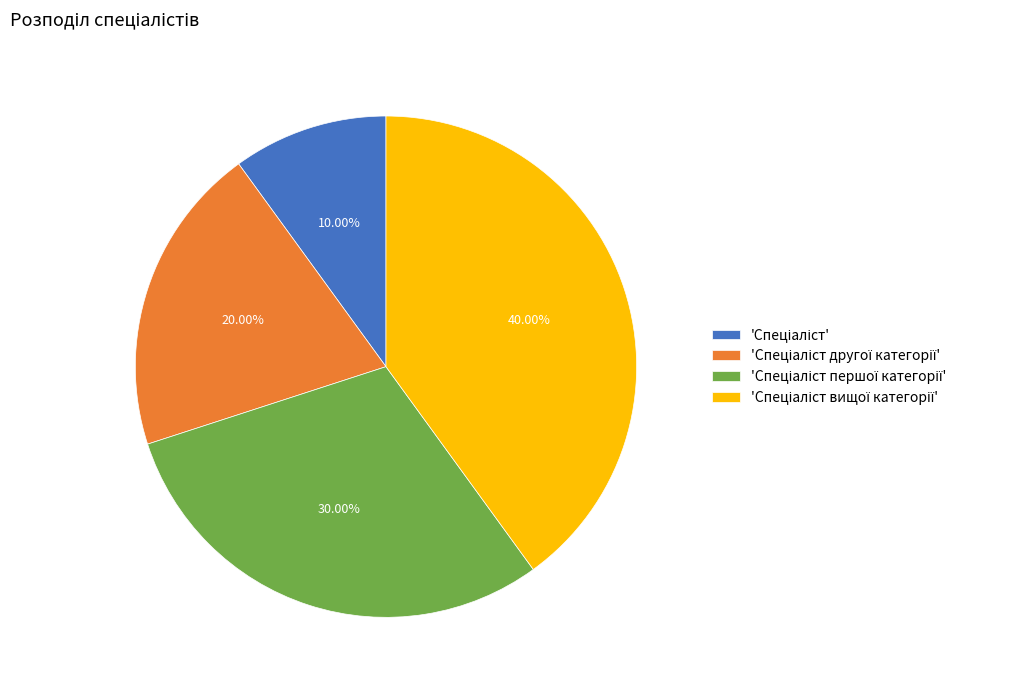

Is there any slice that represents more than half of the pie?

No